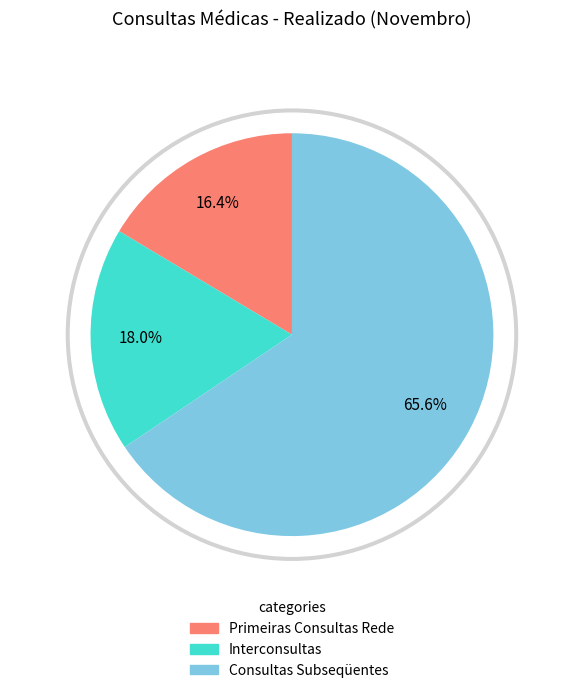

Is there a majority slice in this chart?

Yes